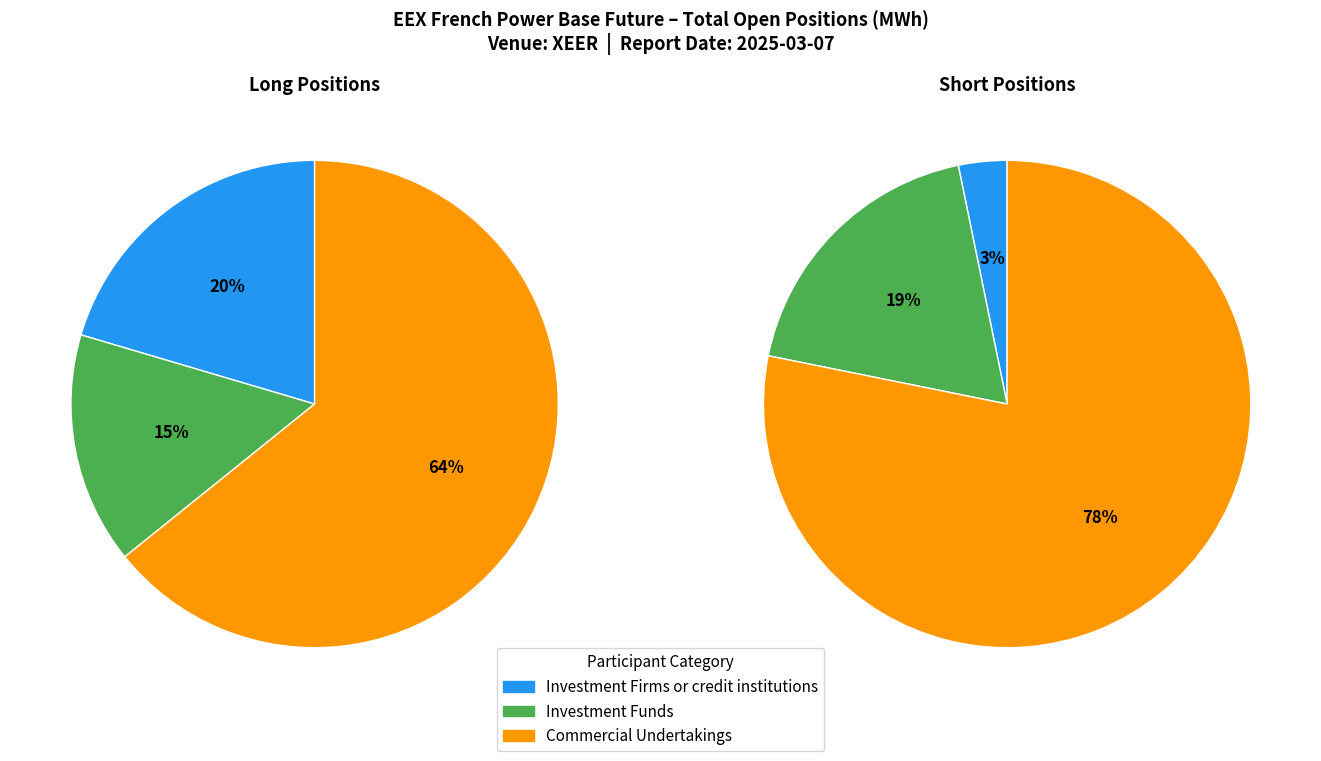

To the nearest percent, what is the average slice percentage?

33%